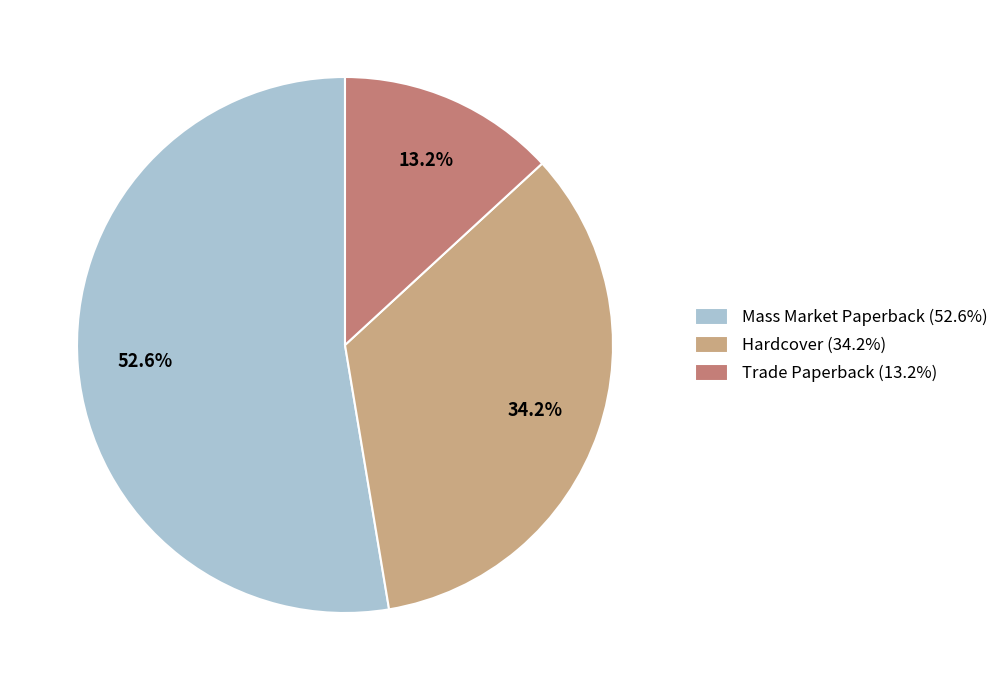

Is there a majority slice in this chart?

Yes